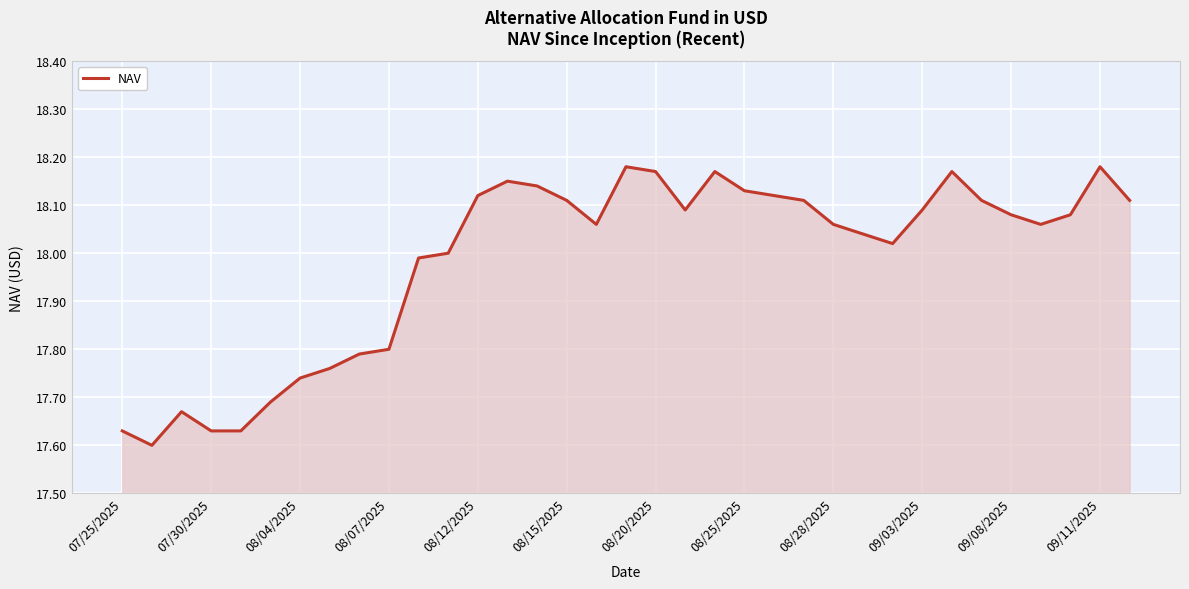

Is it true that the value at 08/12/2025 is 5.8?

False